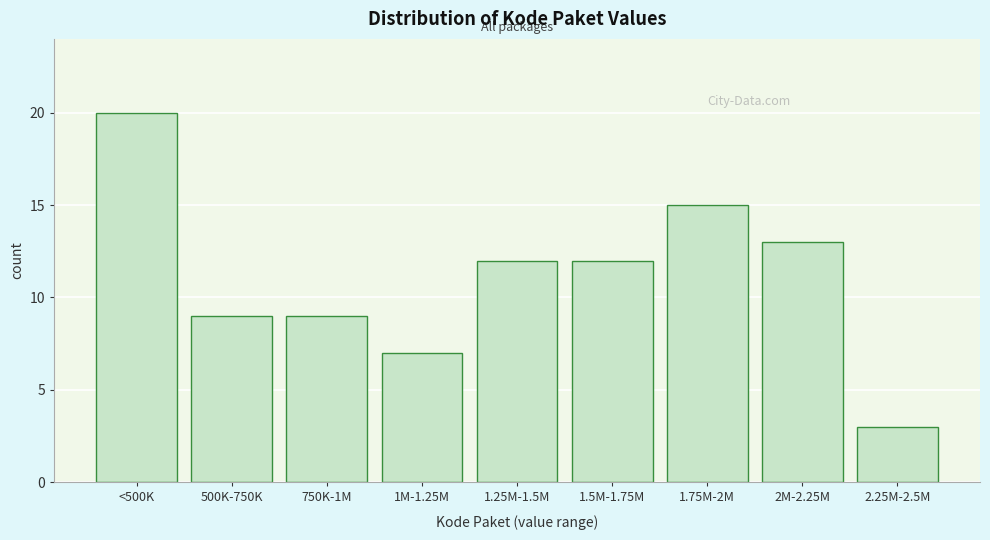

Reading left to right, what are all the values shown in this chart?

20	9	9	7	12	12	15	13	3